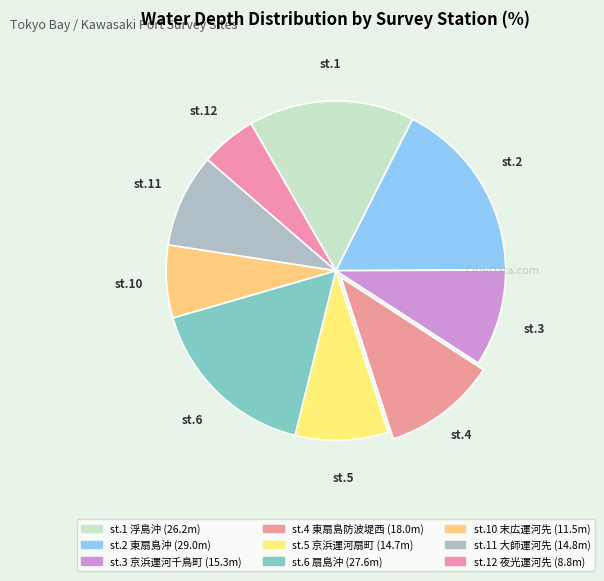

Which category has the smallest portion of the pie?

st.12 夜光運河先